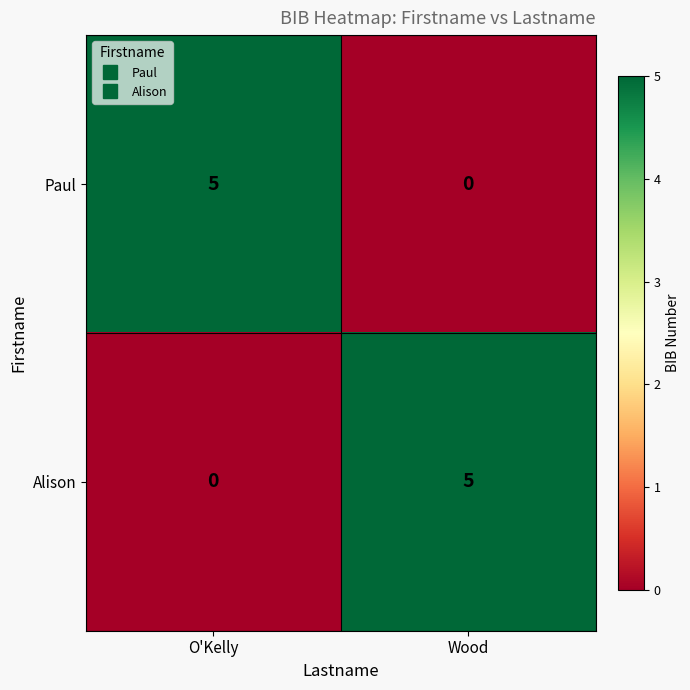

The Paul series shows 2 at Wood. True or false?

False